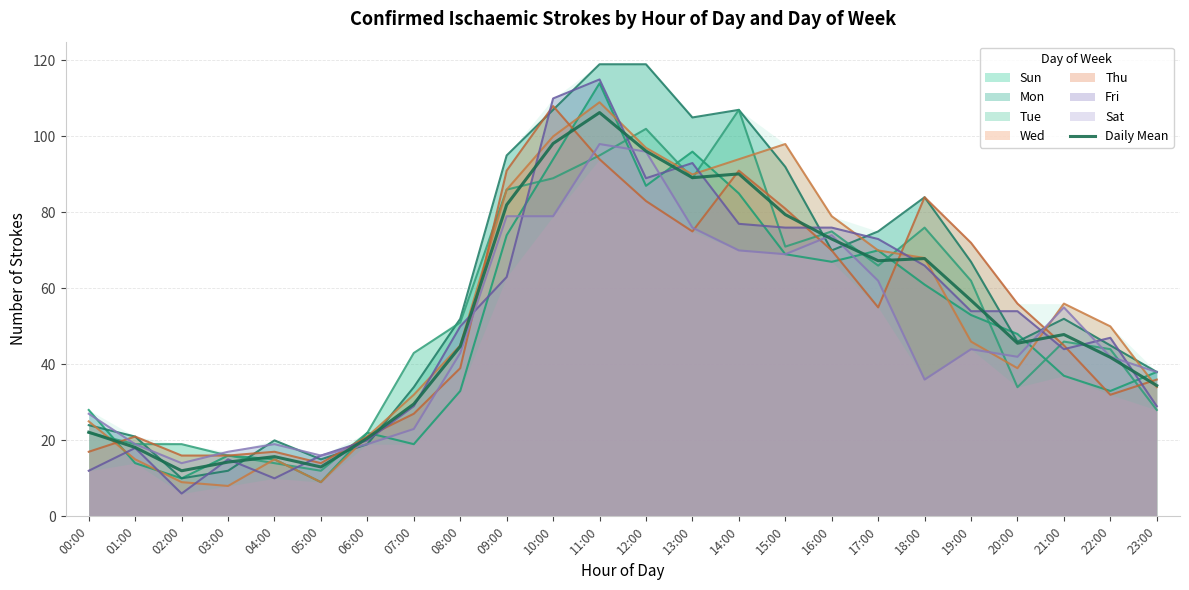

Reading left to right, extract all data points from this chart.

00:00=22.1	01:00=18.1	02:00=12.0	03:00=14.3	04:00=15.7	05:00=13.0	06:00=20.6	07:00=29.6	08:00=44.7	09:00=82.0	10:00=98.1	11:00=106.3	12:00=96.1	13:00=89.1	14:00=90.1	15:00=79.4	16:00=73.0	17:00=67.3	18:00=67.9	19:00=56.9	20:00=45.6	21:00=47.9	22:00=41.9	23:00=34.4